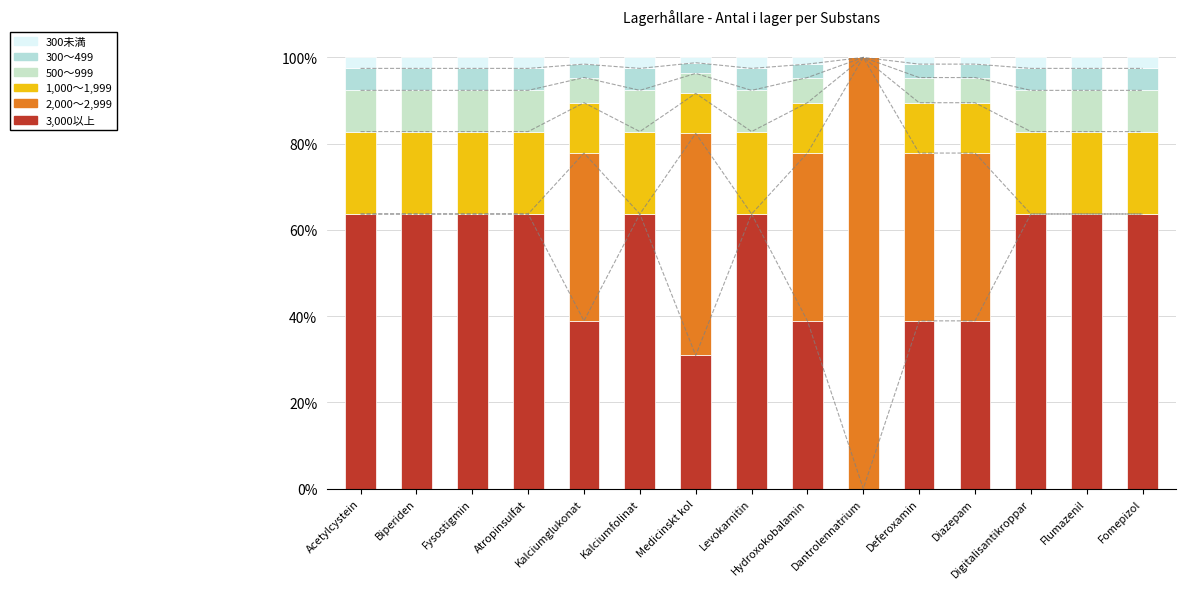

What is the label of the 5th bar from the right?

Deferoxamin